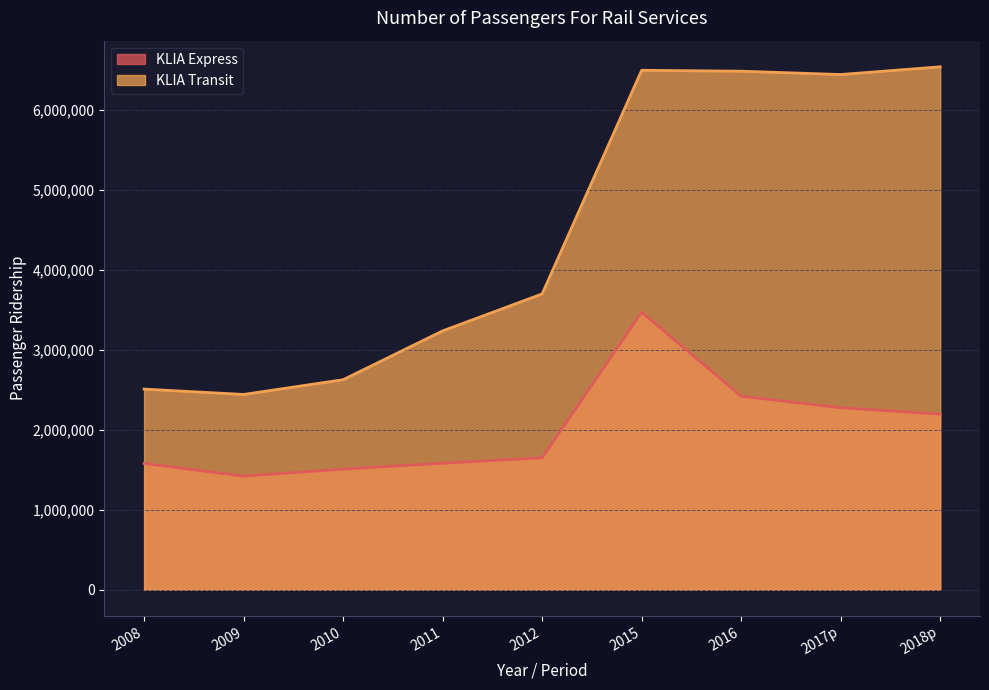

What is the minimum value shown in the chart?

1419827